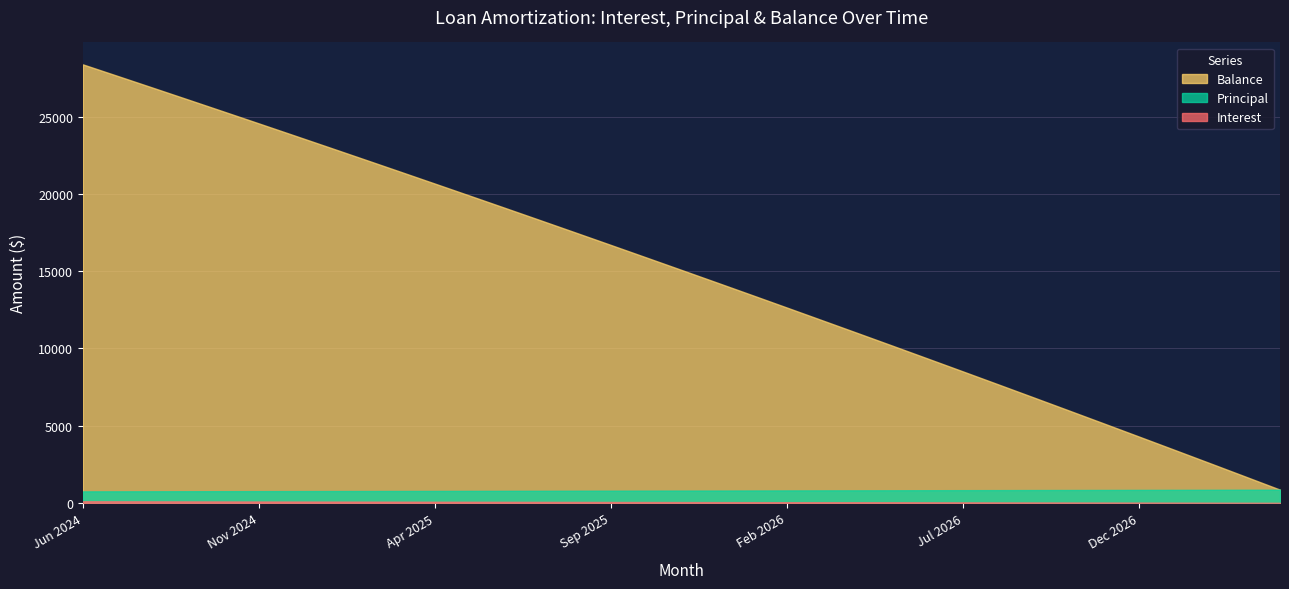

How many lines are shown in the chart?

3